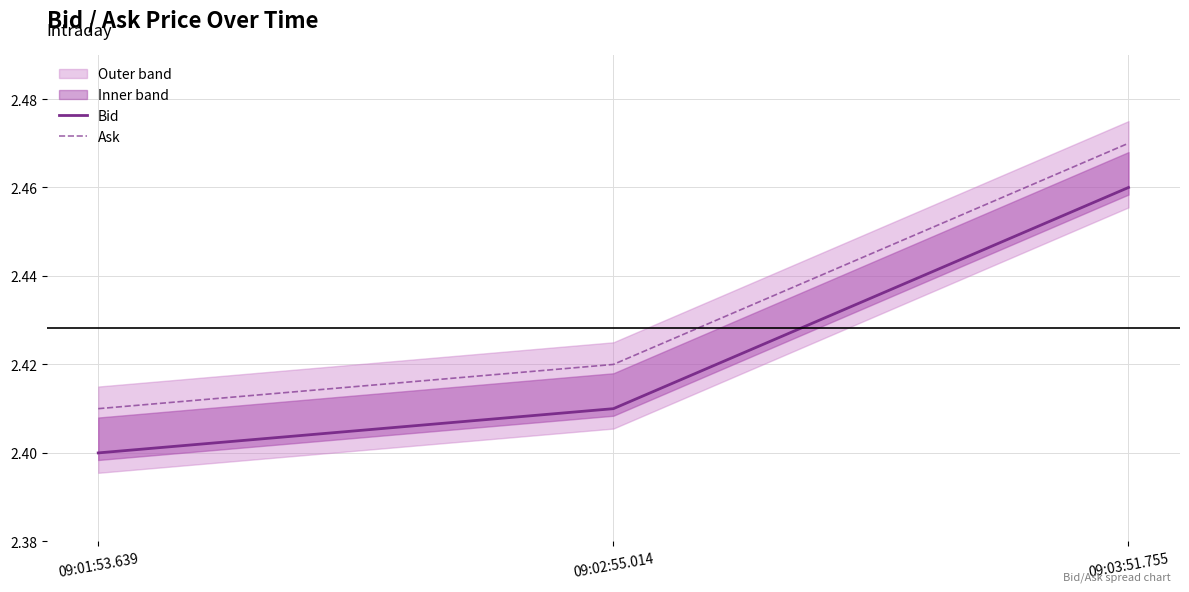

Between 09:01:53.639 and 09:03:51.755, which is larger?

09:03:51.755